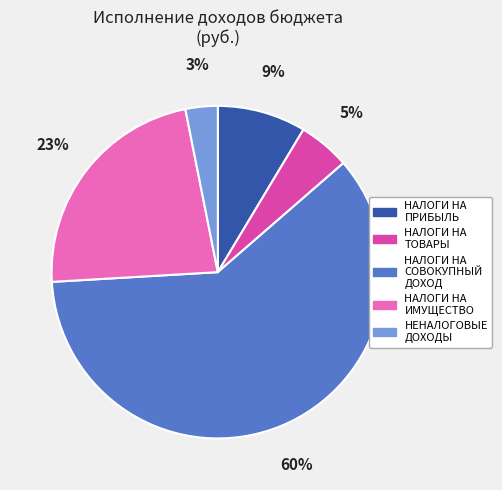

To the nearest percent, what is the average slice percentage?

20%